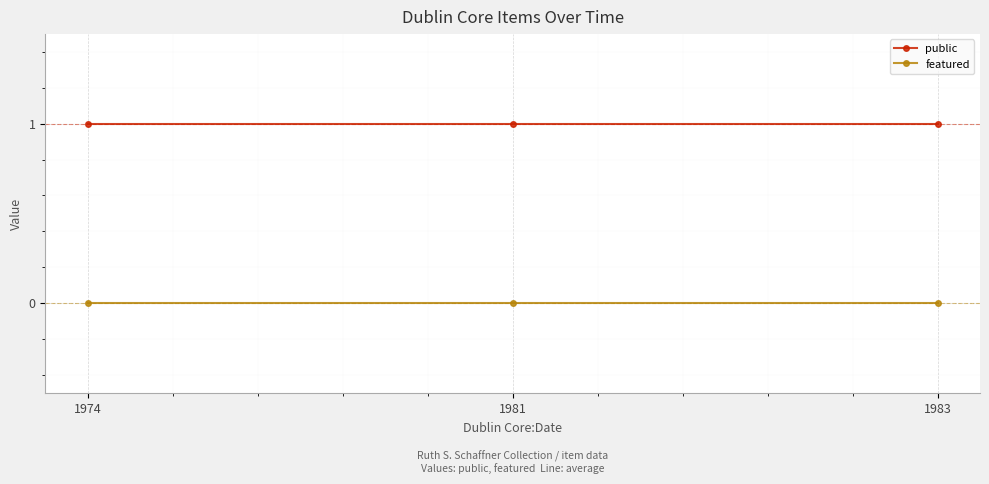

The value of featured at 1974 is 0. True or false?

True